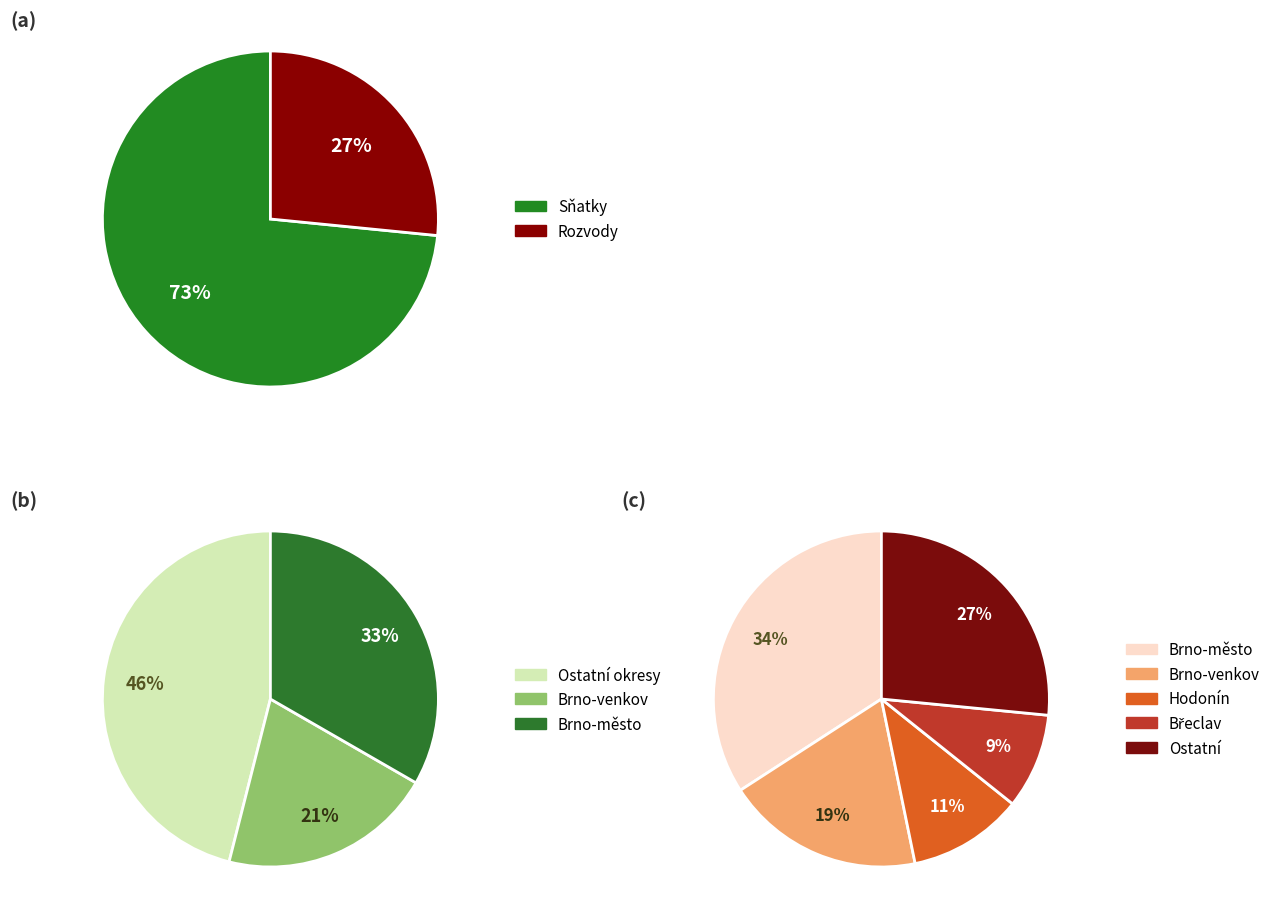

What percentage do Hodonín and Brno-město together represent?

45.2%